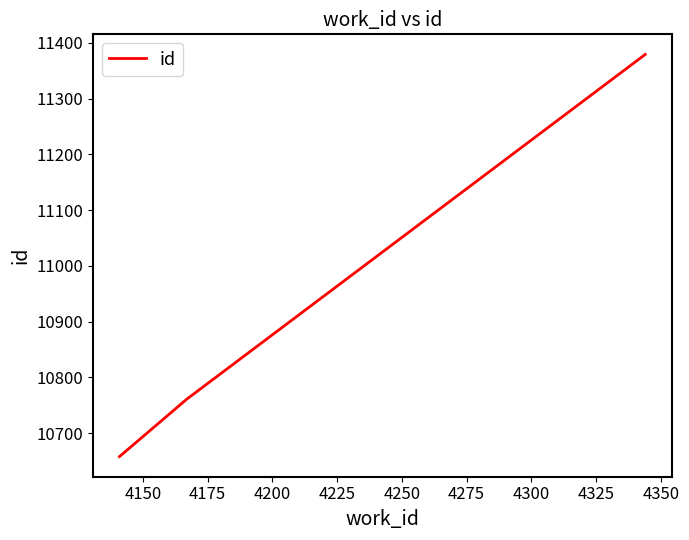

How many lines are shown in the chart?

1